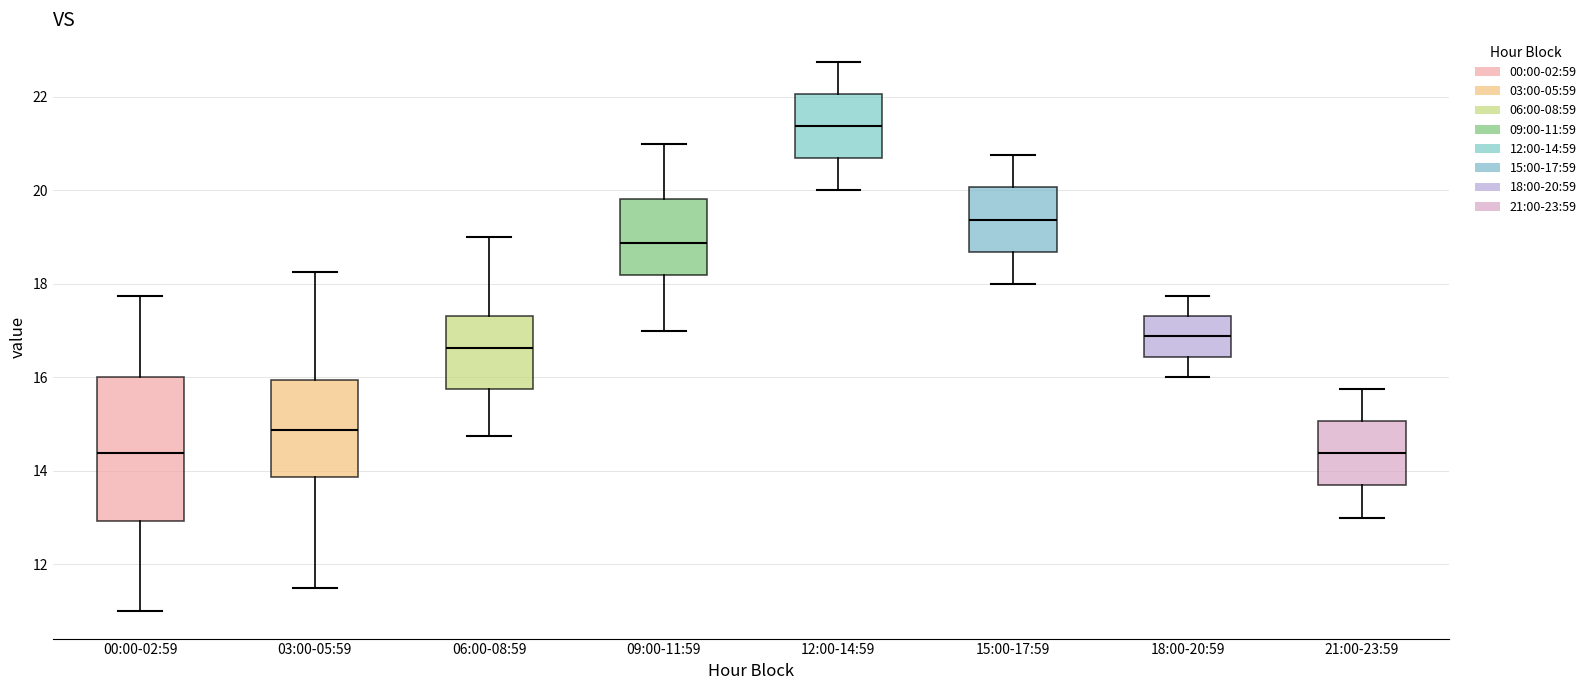

Where does the upper whisker of the box for 06:00-08:59 end on the y-axis? The values are not printed on the chart, so give them approximately, as read against the axis.

19.0